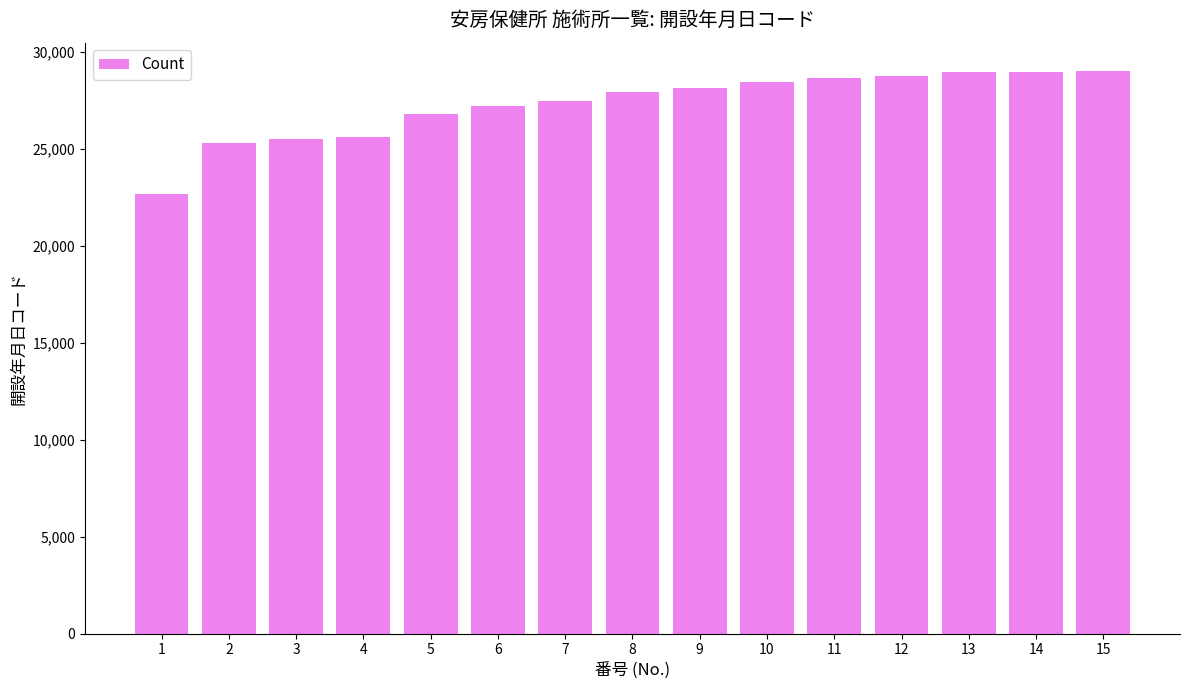

What is the greatest value displayed?

29024